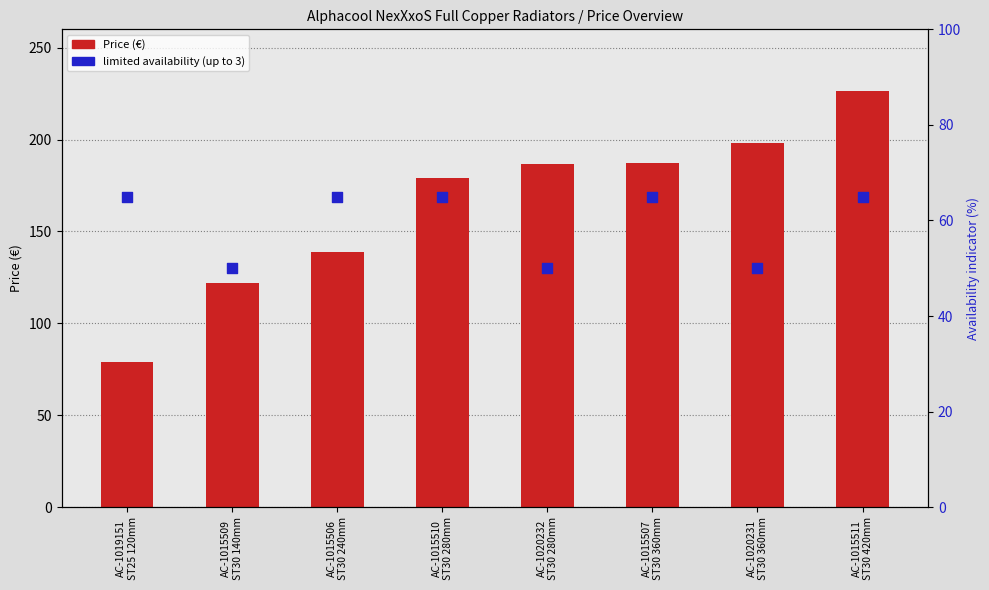

What are all the series names shown in the legend?

Price (€), limited availability